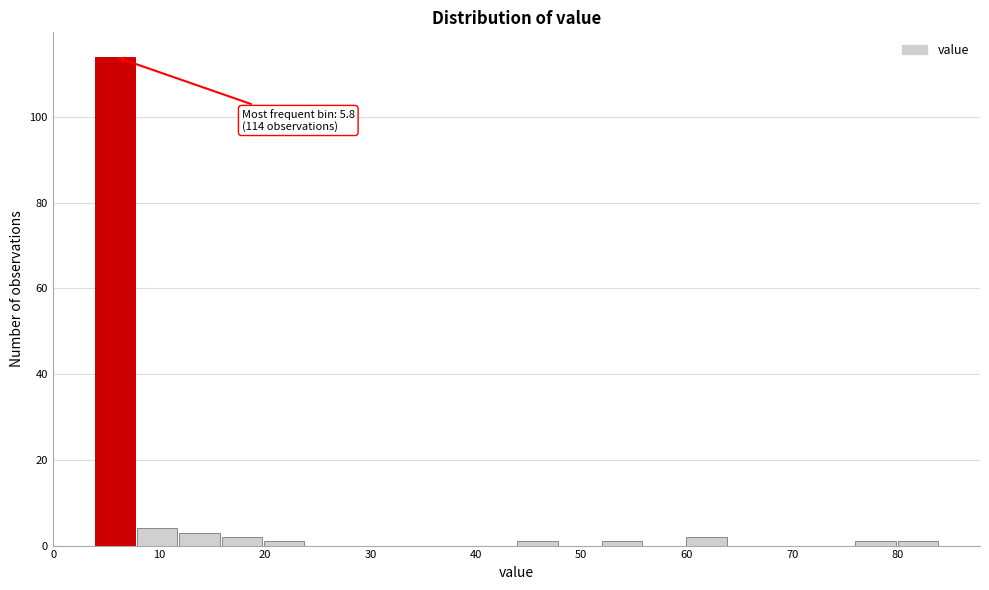

Over which range of the x-axis is the bar tallest?

4 to 8